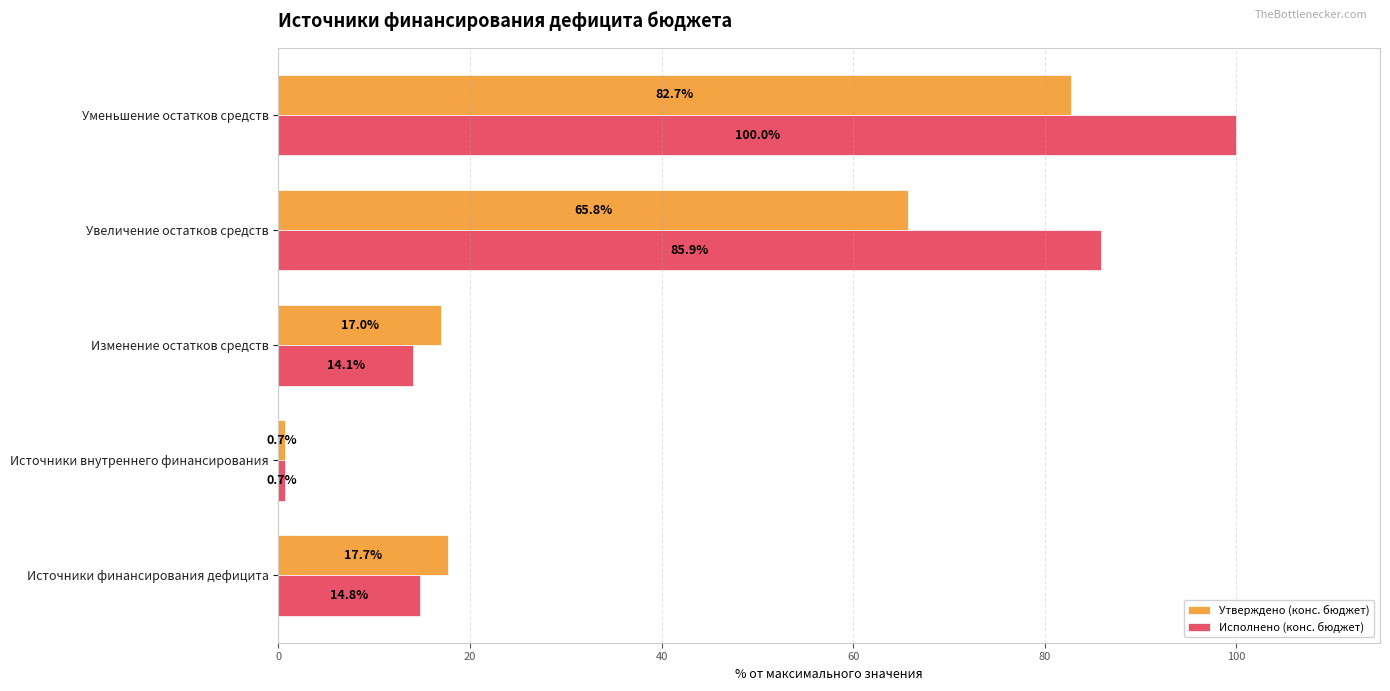

What is the maximum value for Утверждено (конс. бюджет)?

82.7